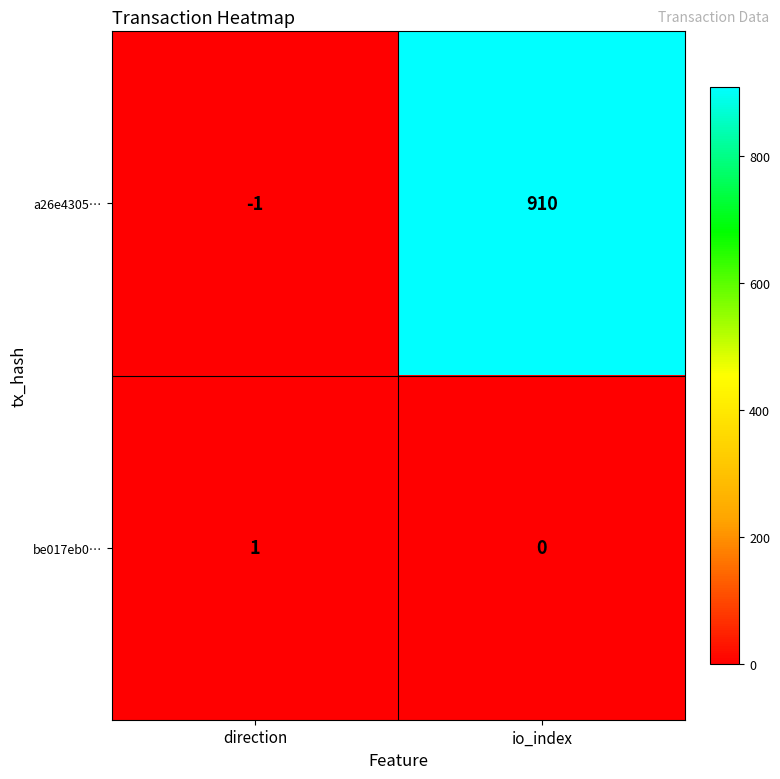

How many values in a26e4305… are above zero?

1